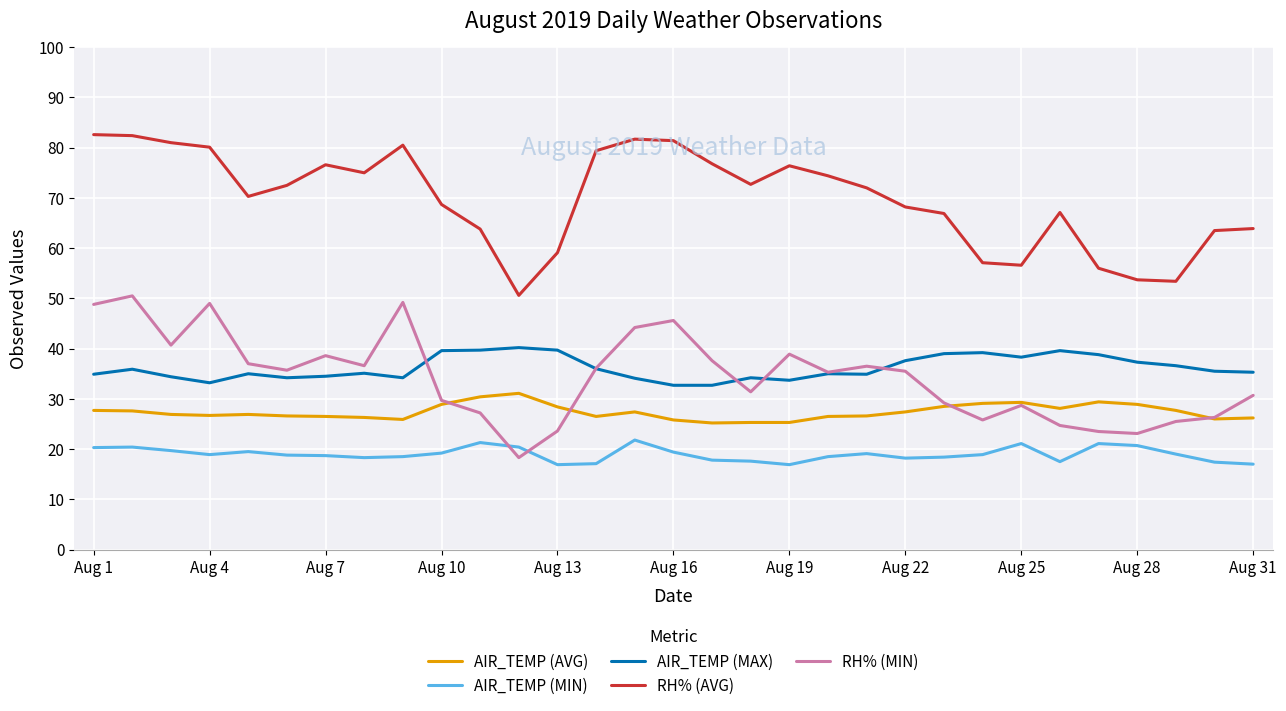

Rank the series by their maximum value, from highest to lowest.

RH% (AVG), RH% (MIN), AIR_TEMP (MAX), AIR_TEMP (AVG), AIR_TEMP (MIN)